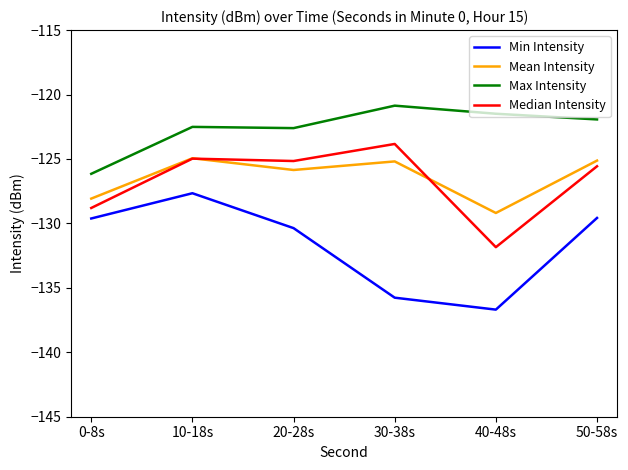

True or false: Mean Intensity and Min Intensity intersect in this chart.

False